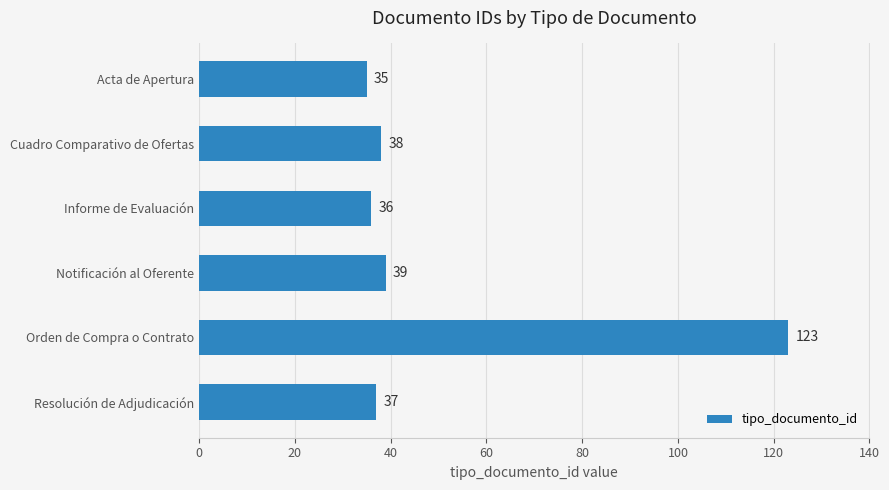

How many data points are less than 38?

3